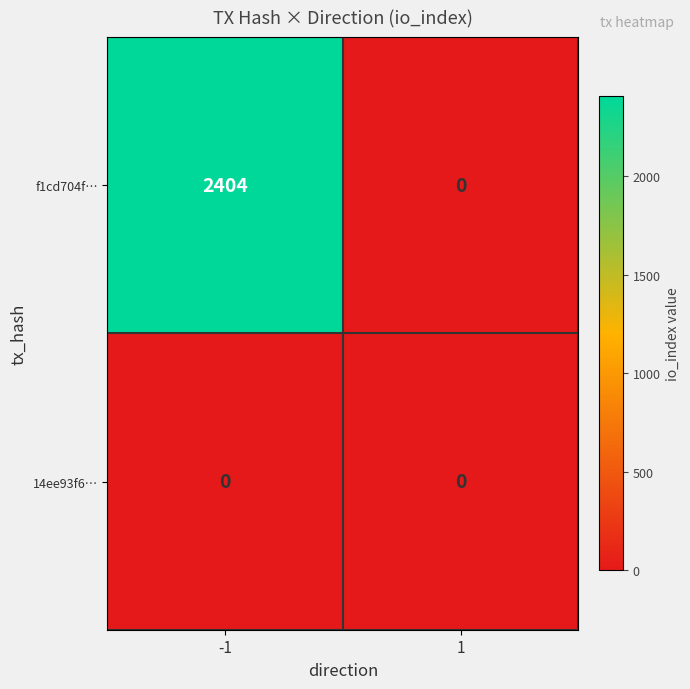

At -1, list the series in order from smallest to largest.

14ee93f6…, f1cd704f…